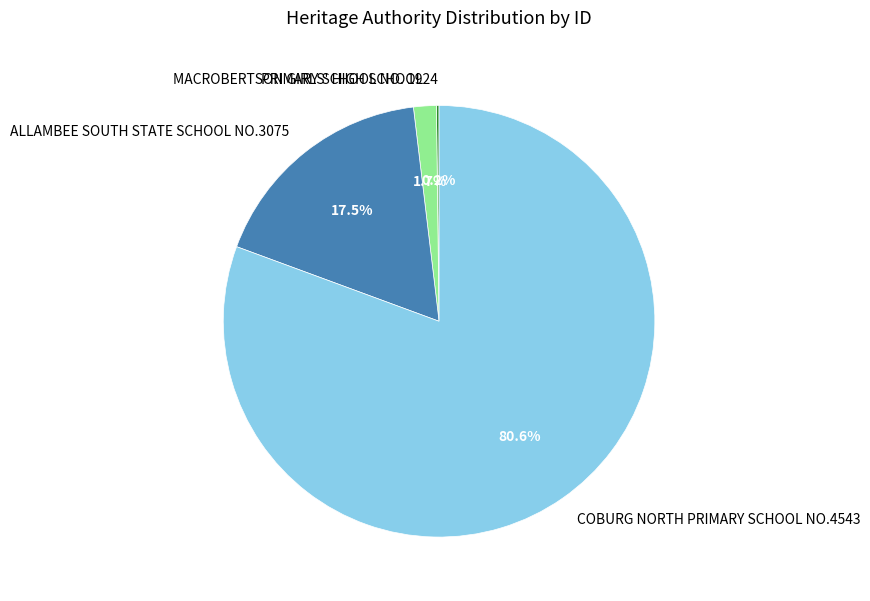

What percentage is NOT represented by COBURG NORTH PRIMARY SCHOOL NO.4543?

19.4%